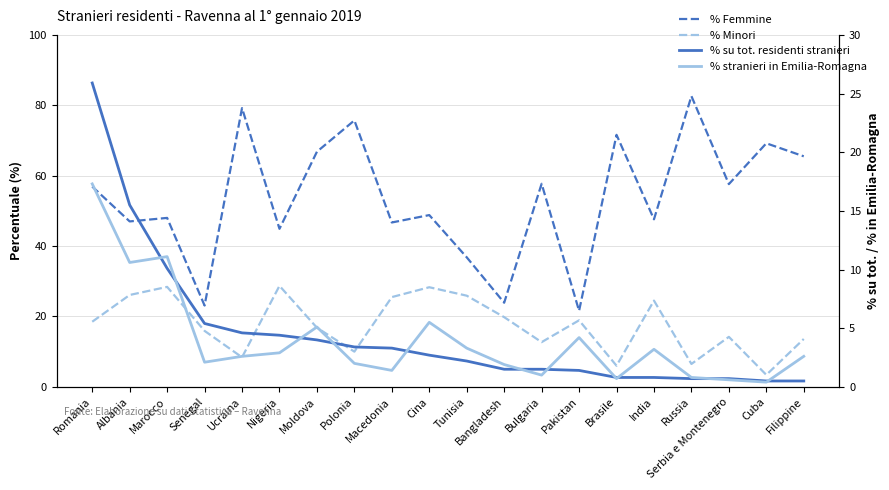

What is the value of the % su tot. residenti stranieri point at the 17th from the left?

0.7